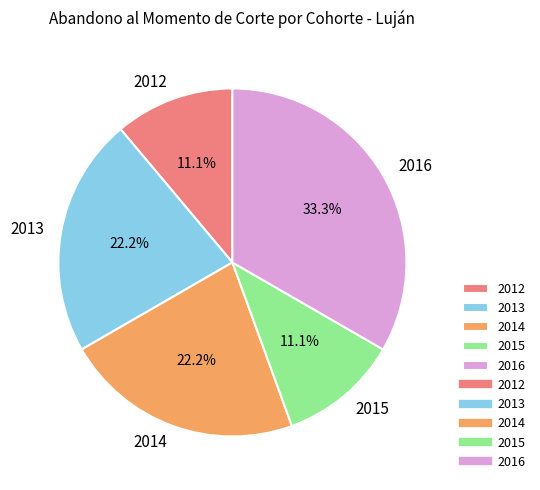

Combined, do 2016 and 2013 account for over 50%?

Yes